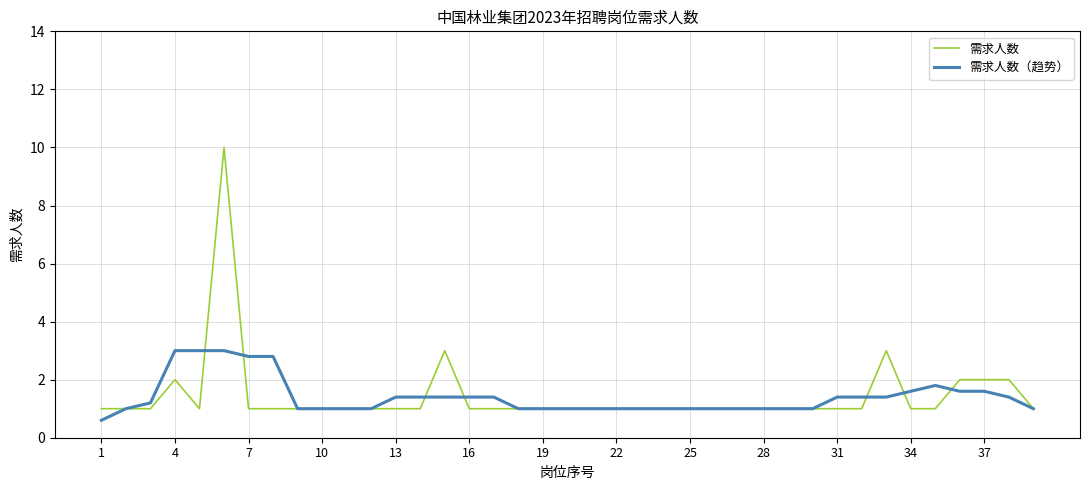

How many categories are shown in the chart?

39